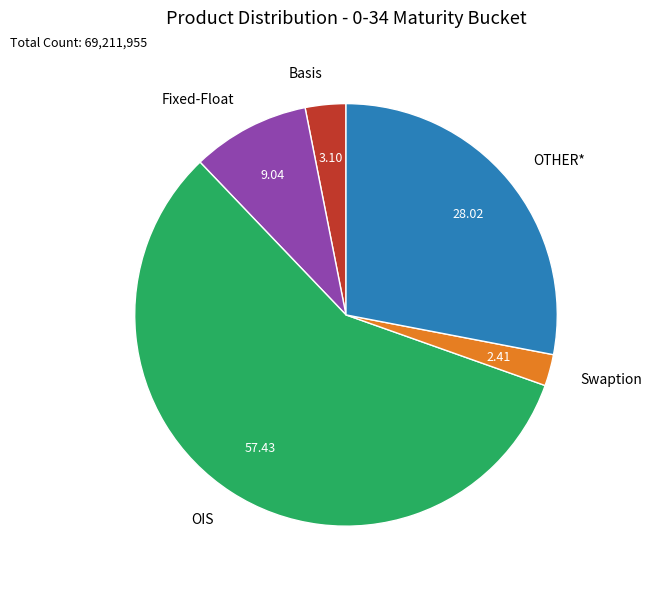

Count the number of slices in the pie.

5